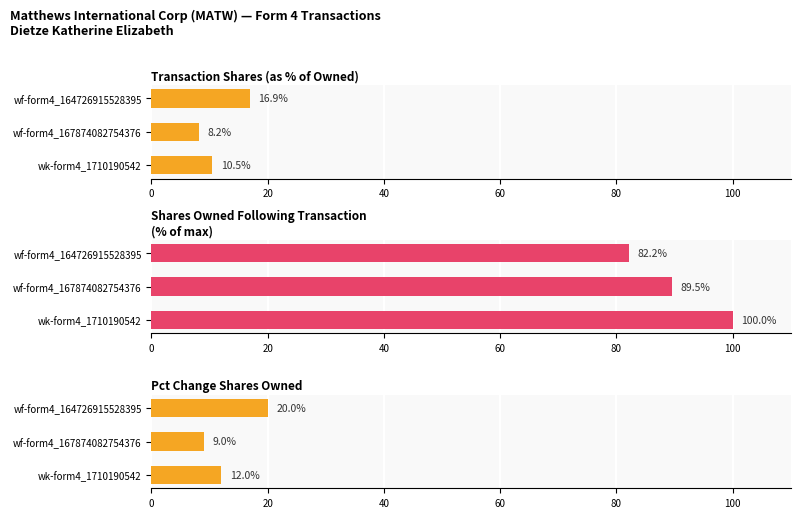

How many bars are there in total?

9